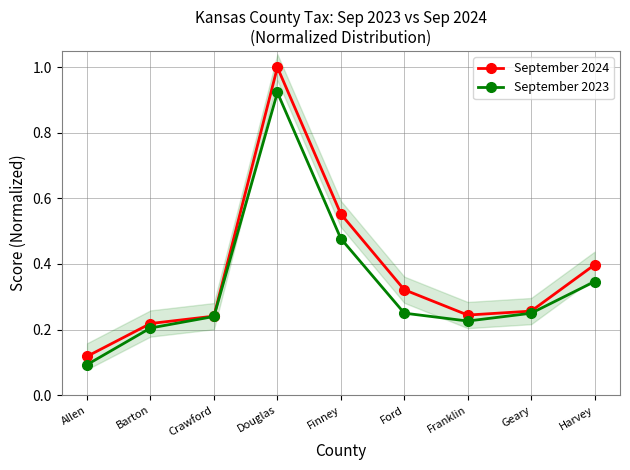

Which series has the widest spread of values?

September 2024